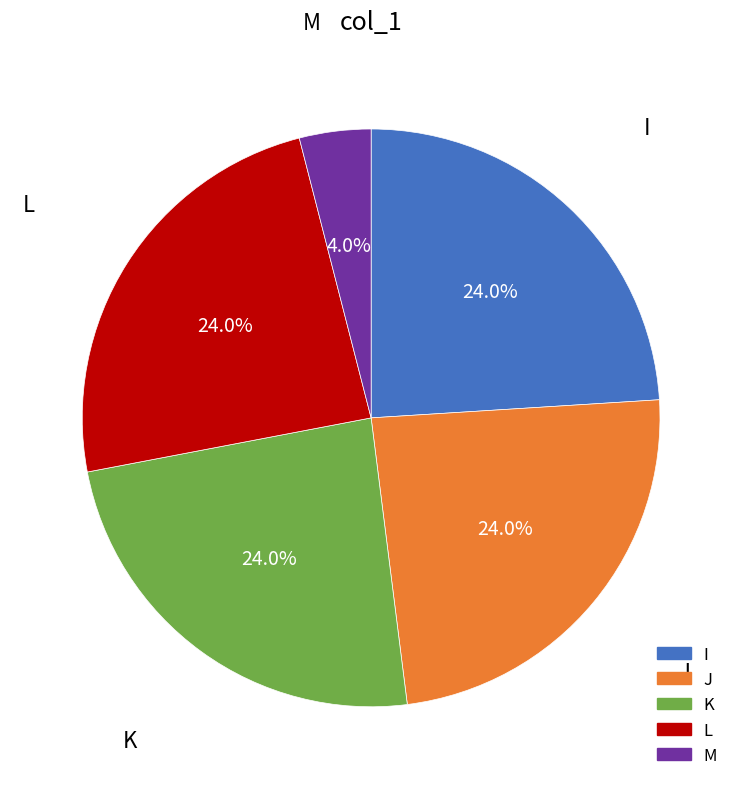

What is the total percentage of K and J?

48.0%